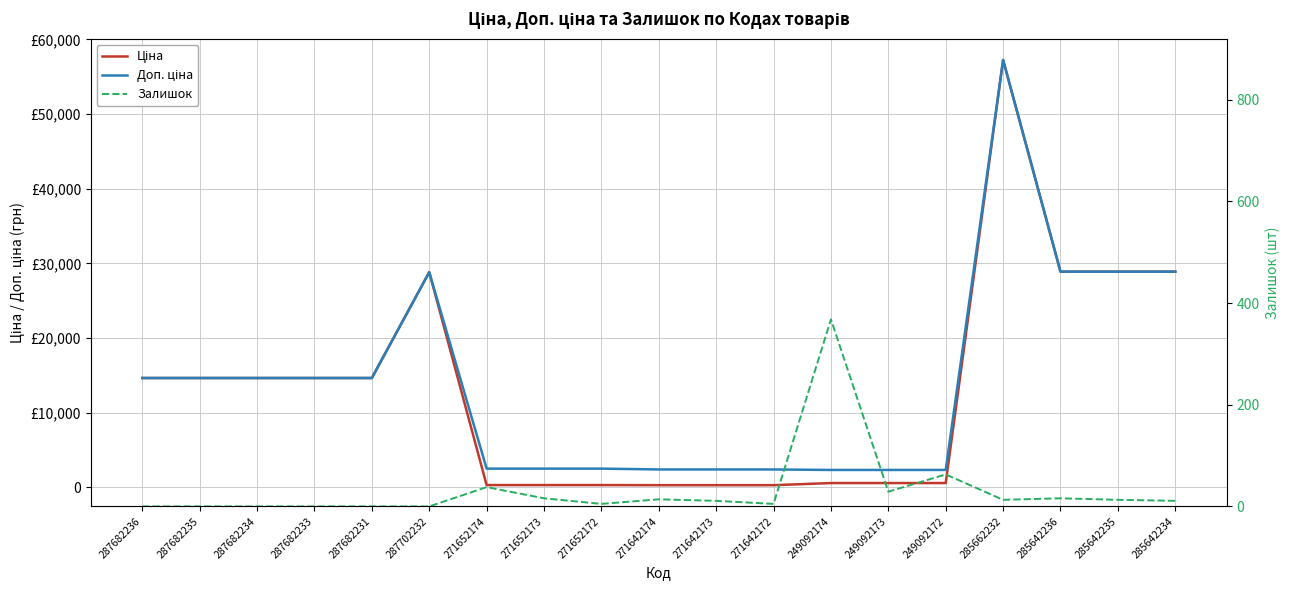

Where is the first local minimum for Залишок?

271652172